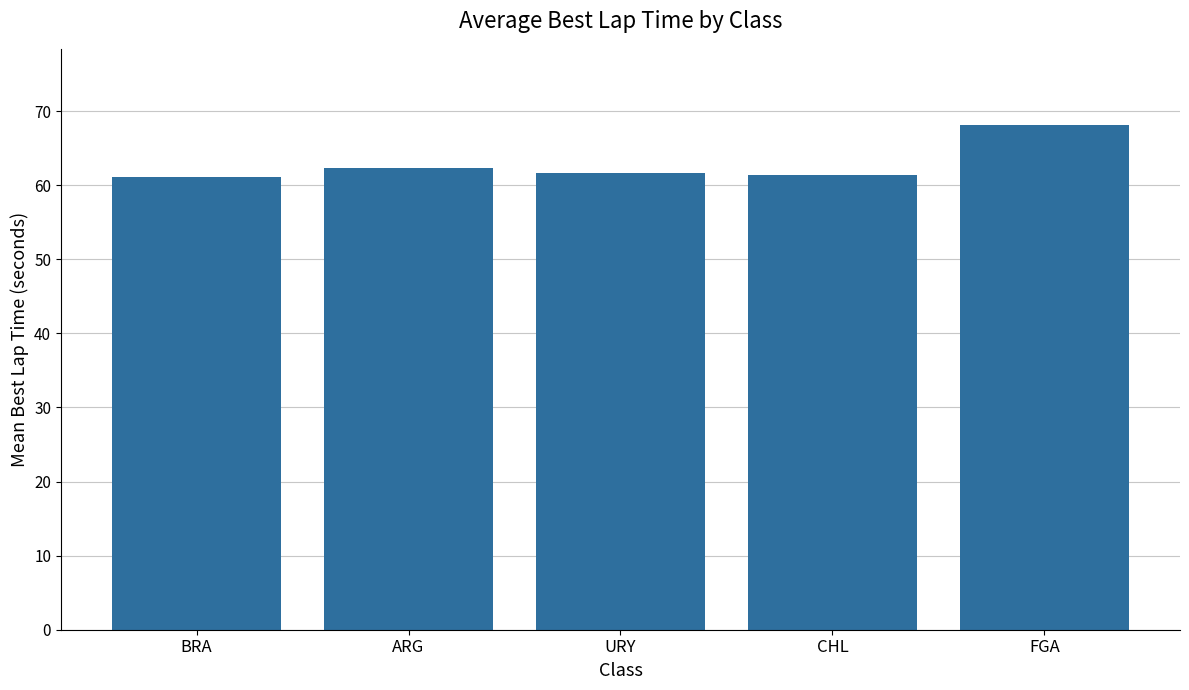

What is the approximate value at FGA?

68.2